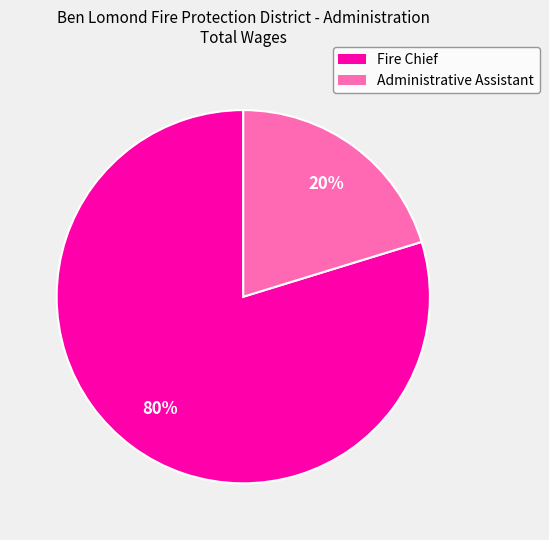

To the nearest percent, what is the combined percentage of Fire Chief and Administrative Assistant?

100%